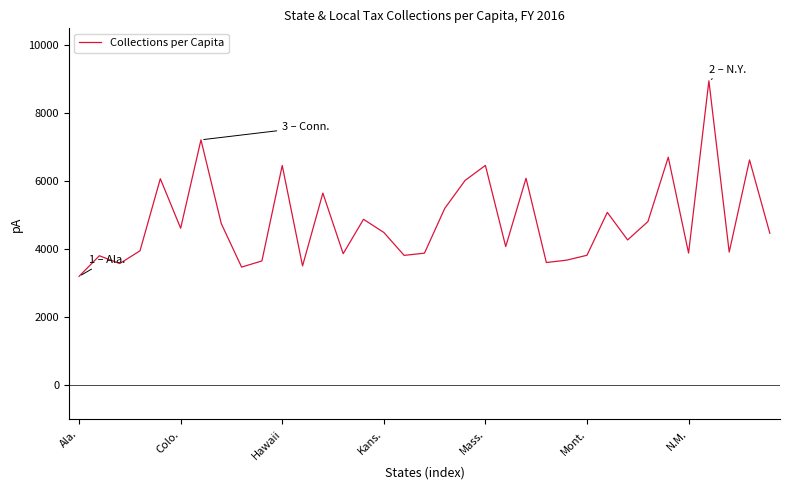

What is the difference between the maximum and minimum values?

5750.3